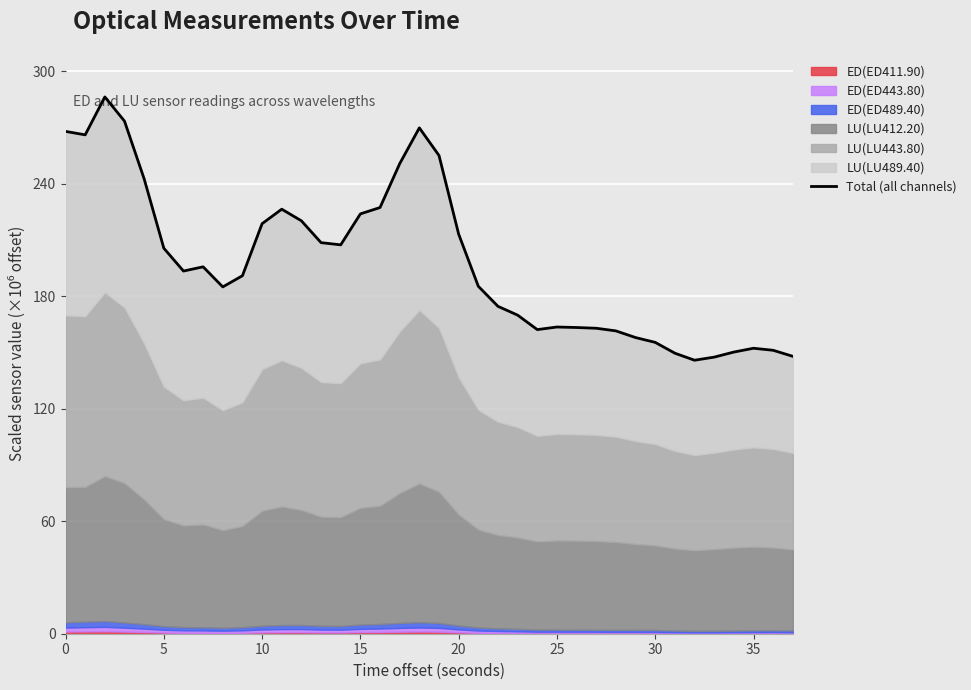

How many lines are shown in the chart?

1